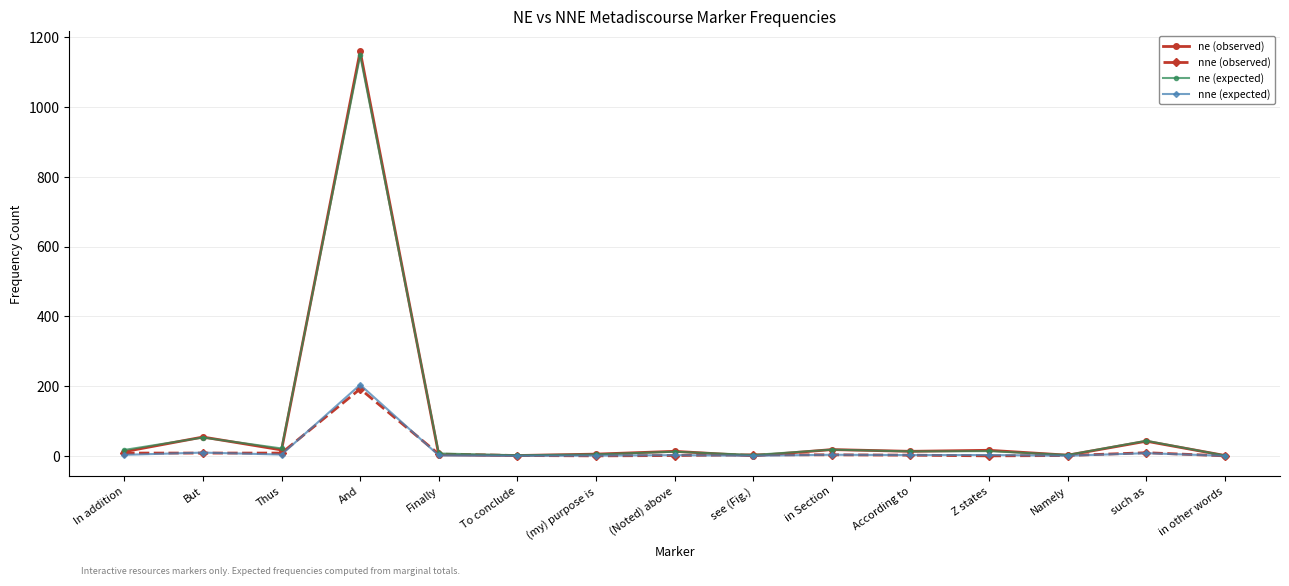

What is the total value across all series at see (Fig.)?

6.0